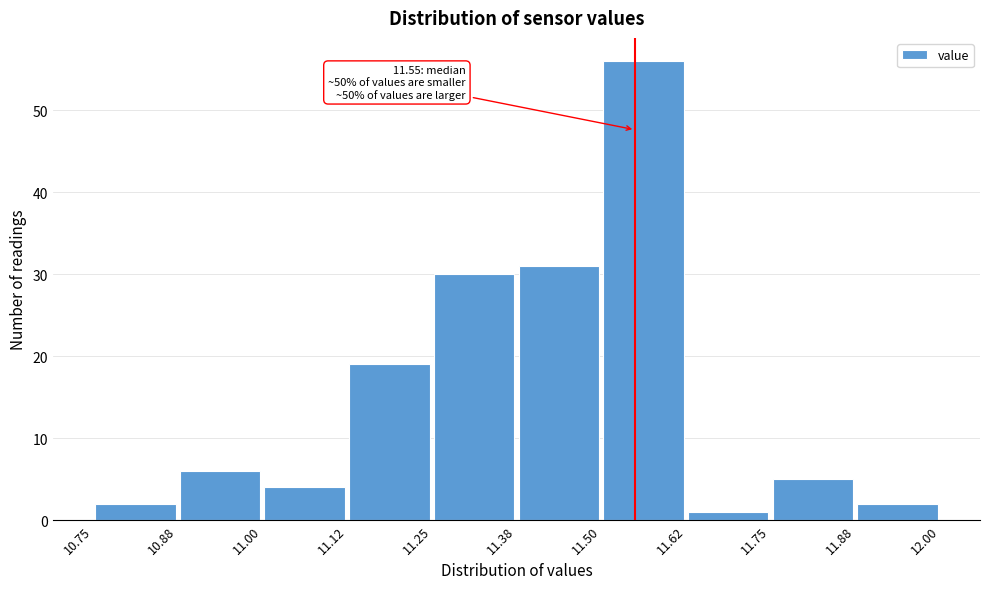

Over which range of the x-axis is the bar tallest?

11.50 to 11.62